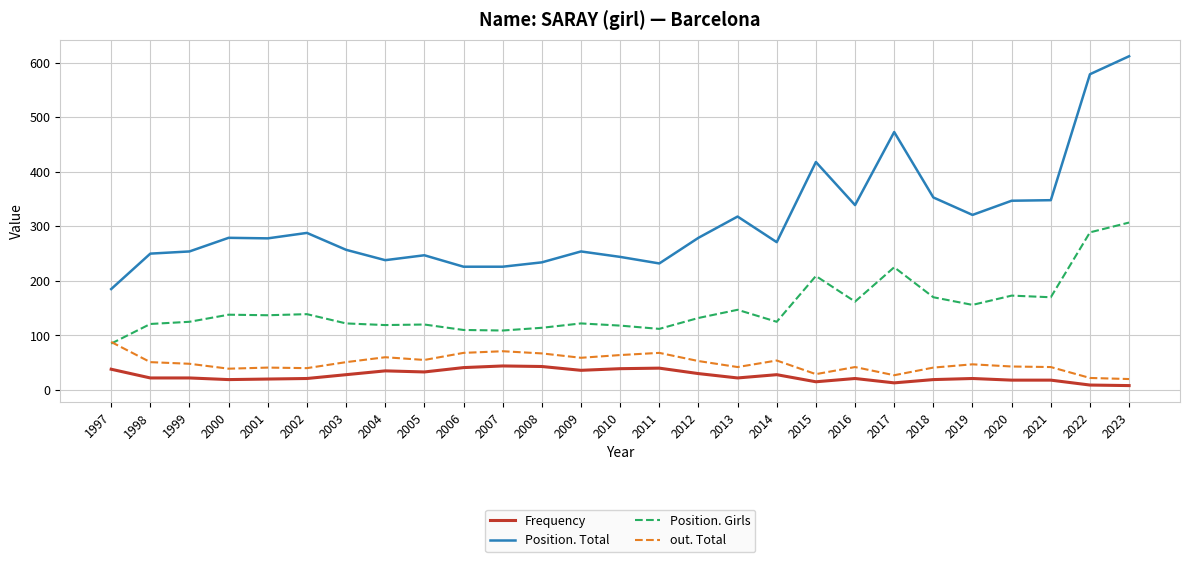

Rank the series by their maximum value, from highest to lowest.

Position. Total, Position. Girls, out. Total, Frequency